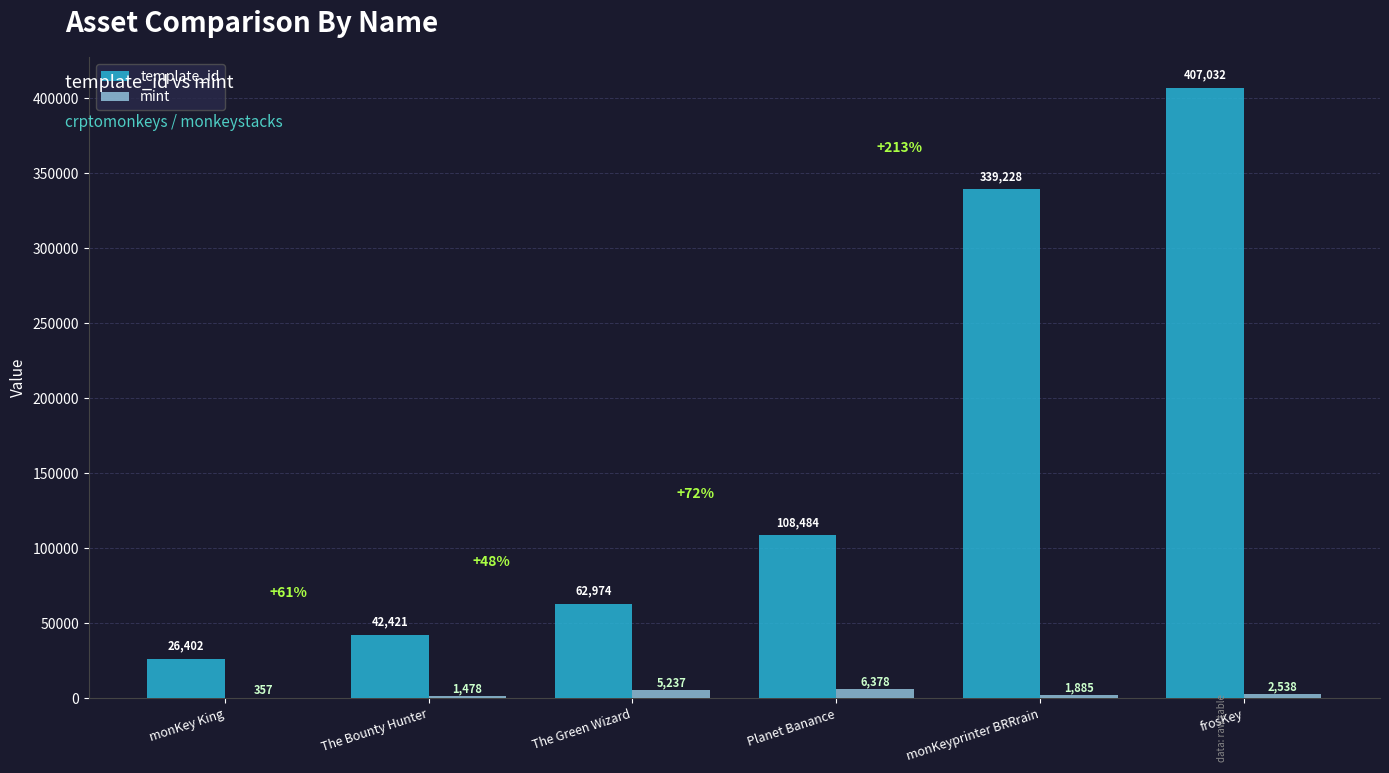

The value of template_id at monKey King is 26402. True or false?

True